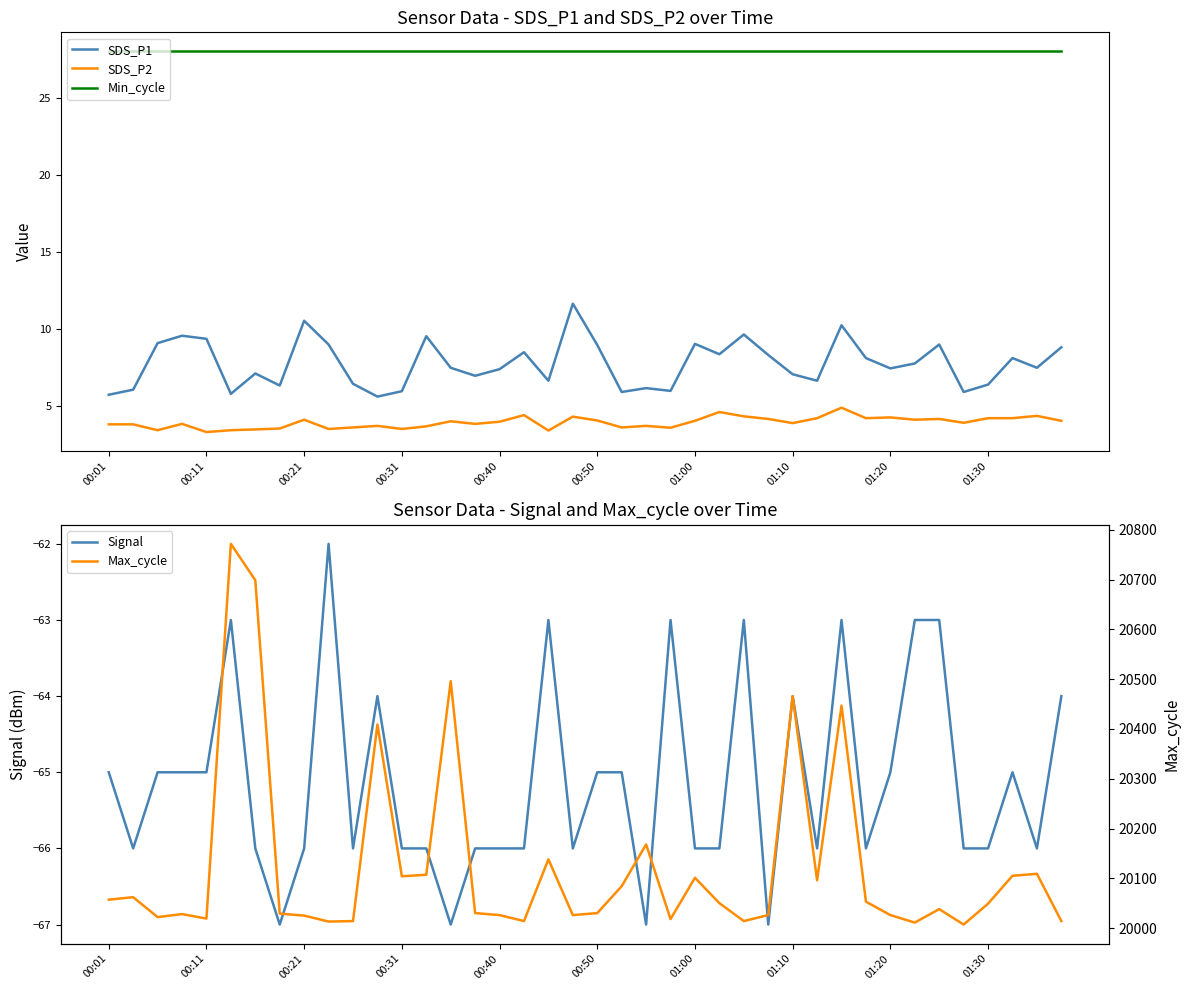

The value of SDS_P2 at 00:01 is 3.8. True or false?

True